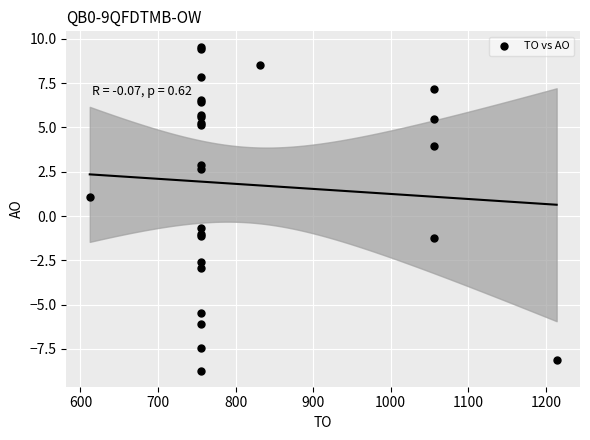

What Y value in the scatter plot is closest to 0?

-0.7